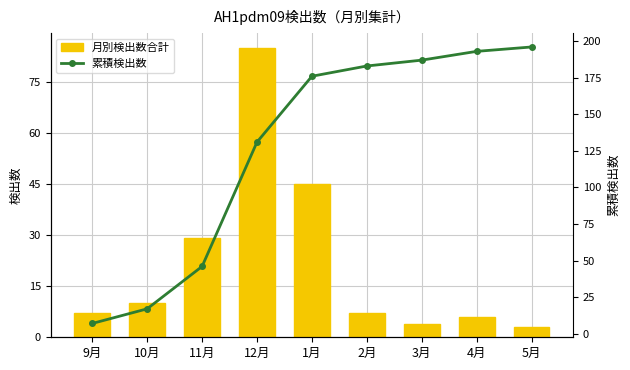

Between 10月 and 1月, which is larger?

1月